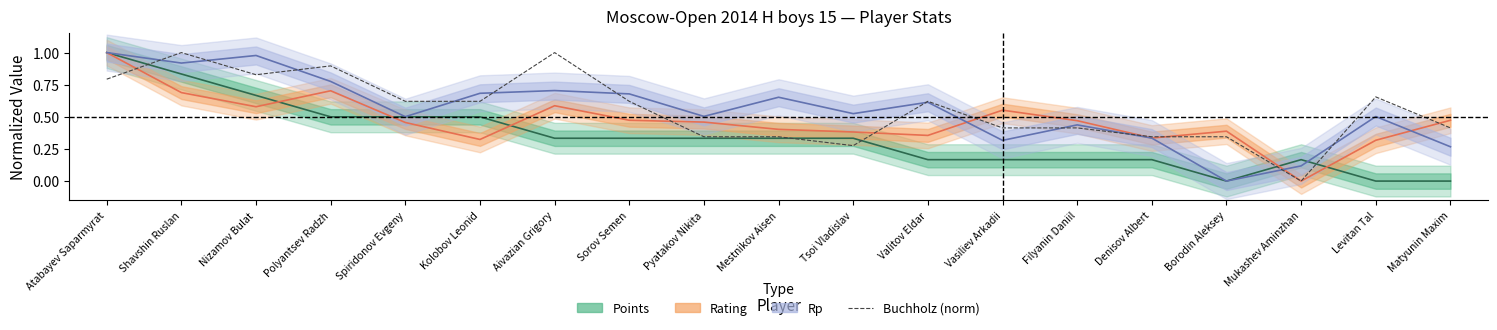

What position from the right is Mestnikov Aisen?

10